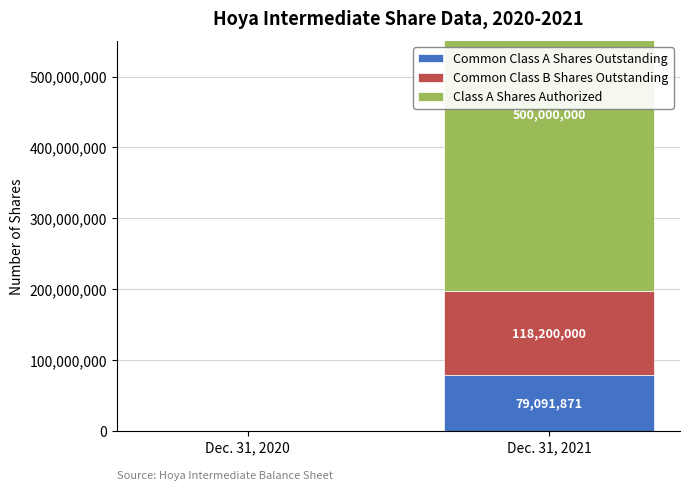

At how many categories does at least one series exceed 93832934?

1